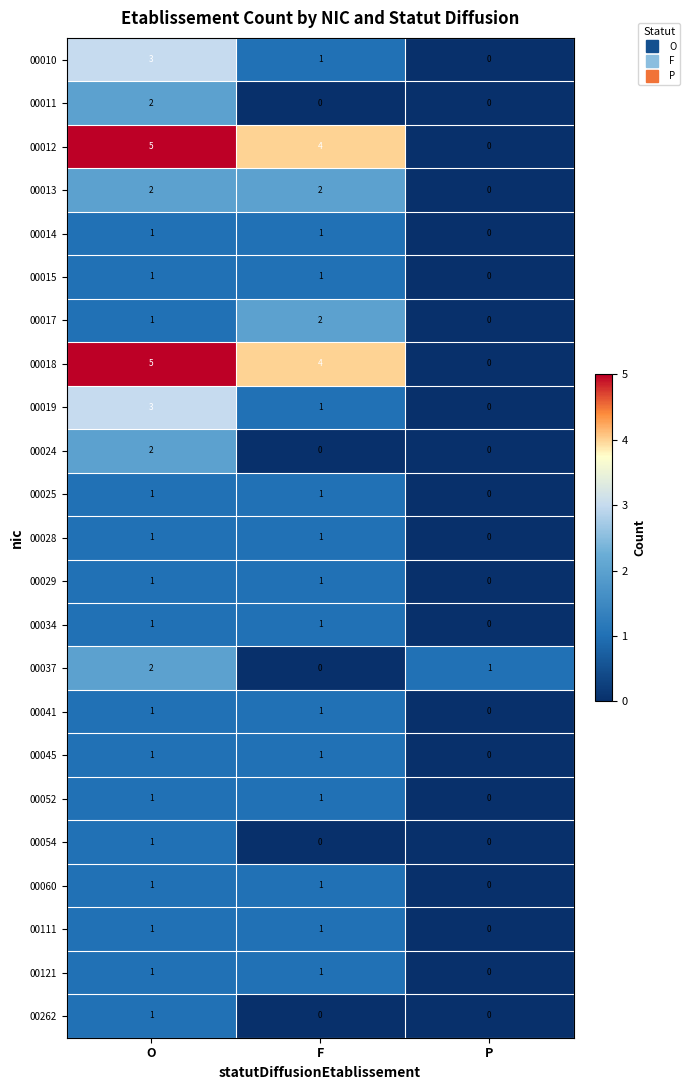

How many 00018 values are between 0 and 5?

3